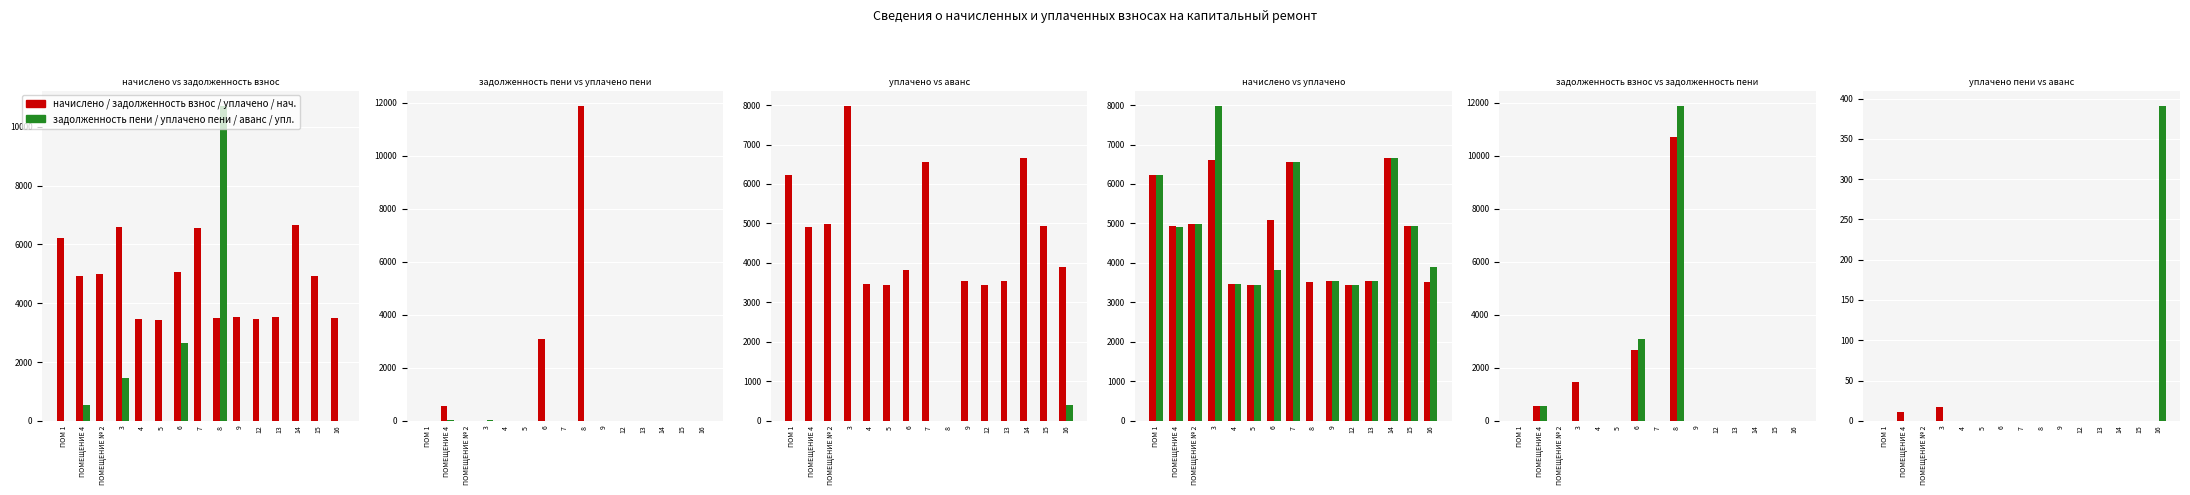

What is the difference between the second highest and minimum values in the задолженность взнос (col_1) series?

2658.5